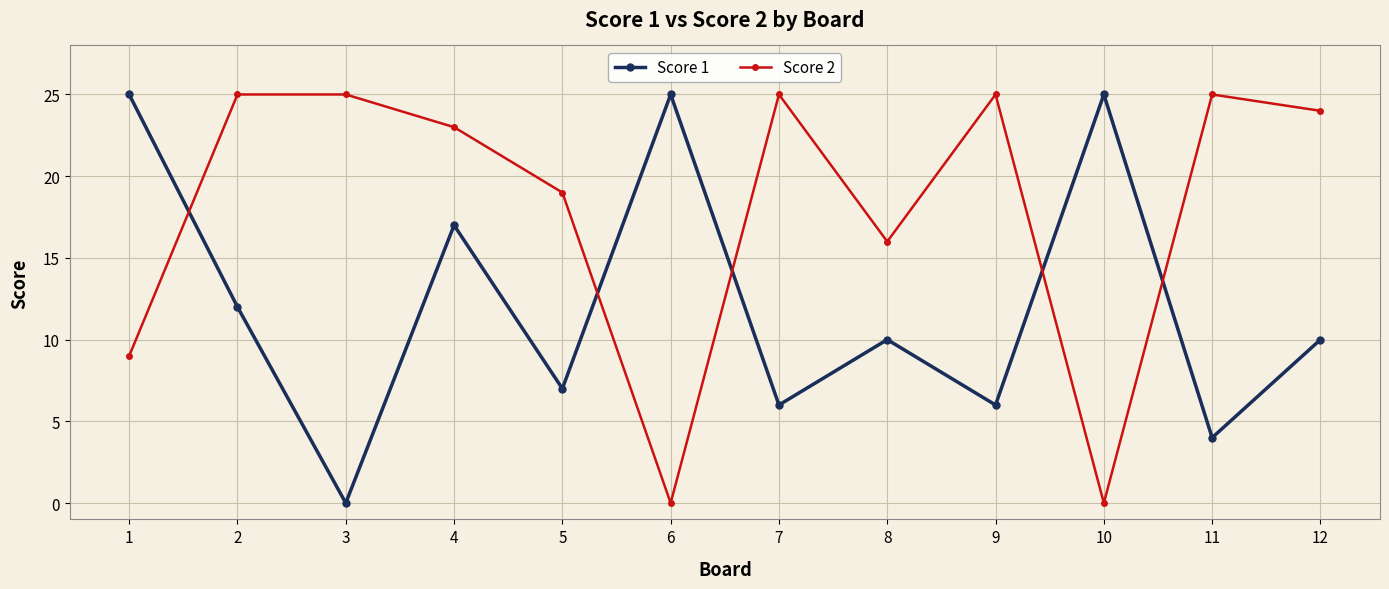

What is the maximum value for Score 1?

25